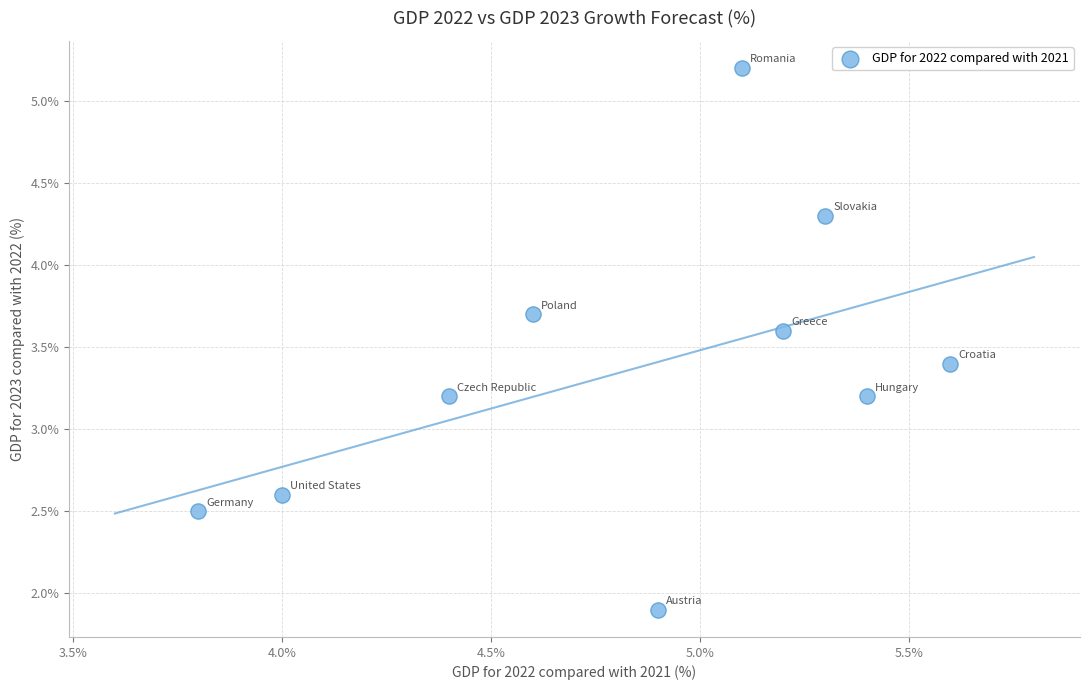

What is the average Y value?

3.4